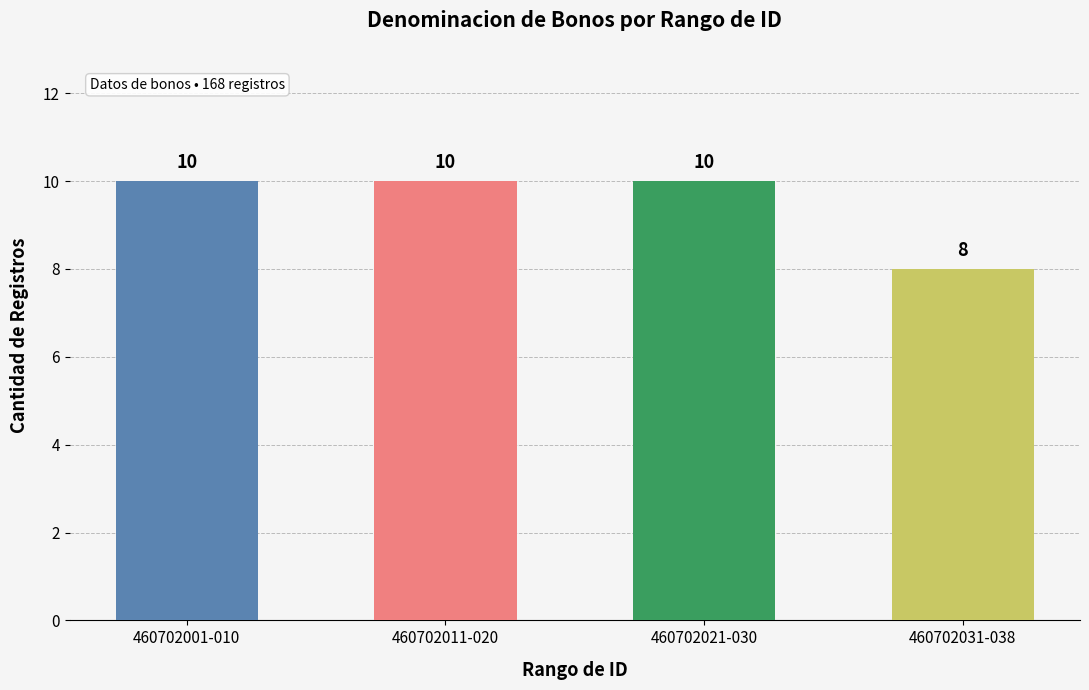

What position from the left is 460702011-020?

2